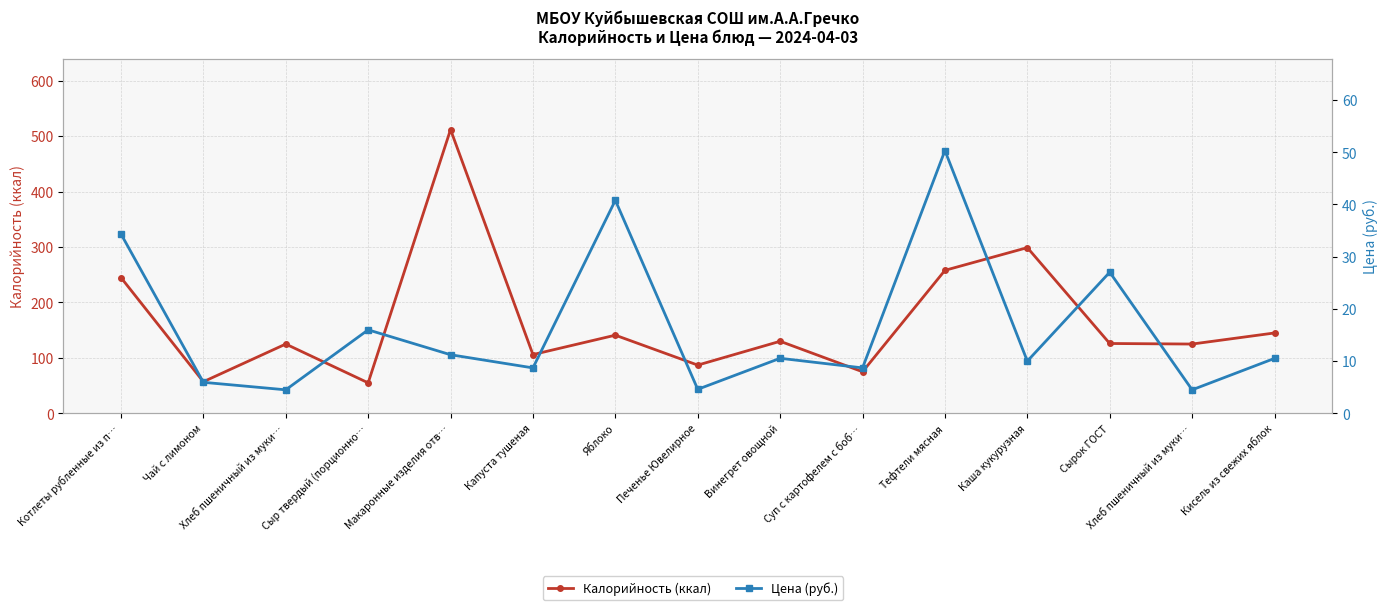

The value of Калорийность (ккал) at Сырок ГОСТ is 126.0. True or false?

True